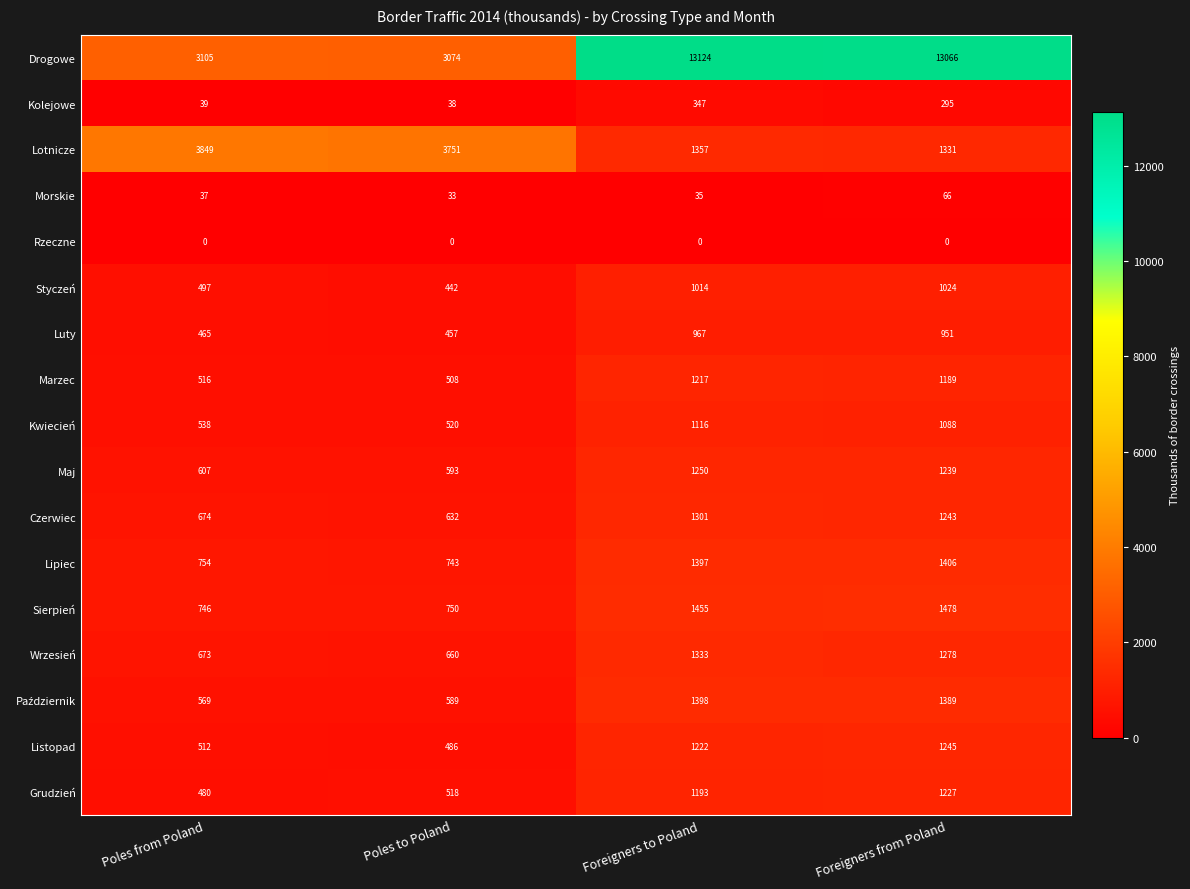

True or false: Lotnicze has a value of 1331 at Foreigners from Poland.

True